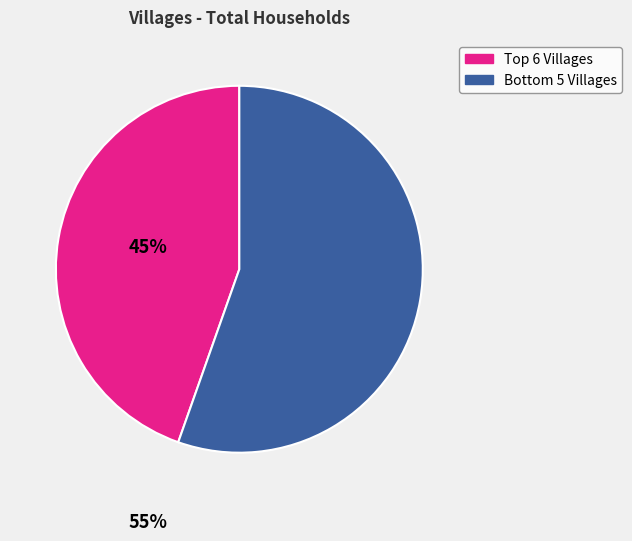

Is there any slice that represents more than half of the pie?

Yes